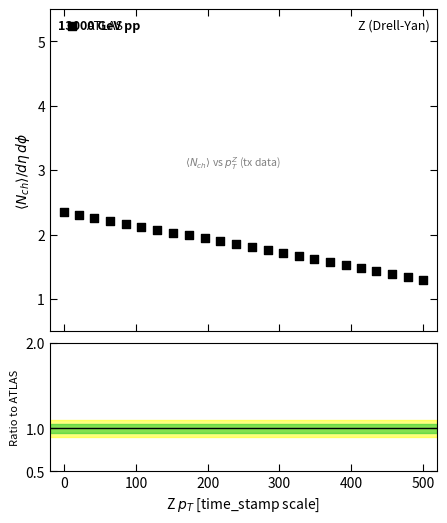

What is the range of Y values (max minus min)?

1.1